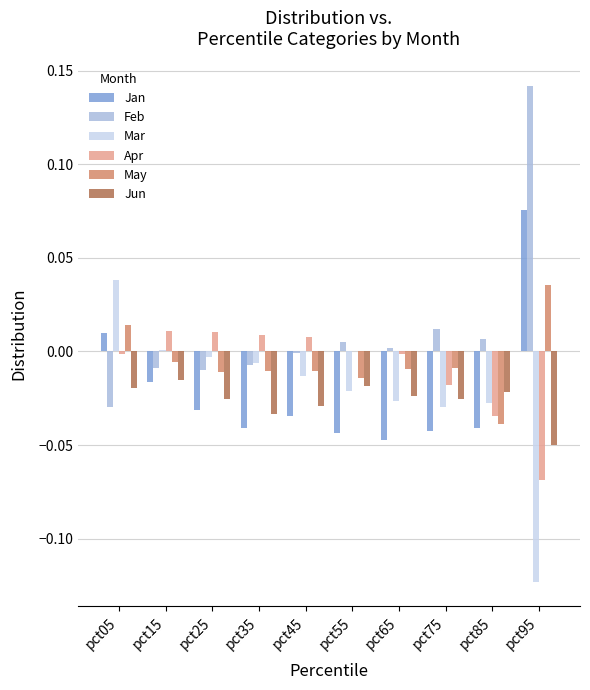

The value of Mar at pct75 is -0.0. True or false?

True